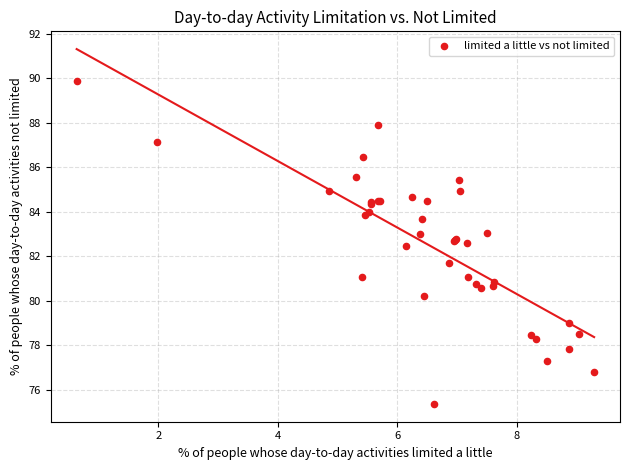

What Y value in the scatter plot is closest to 82?

81.7